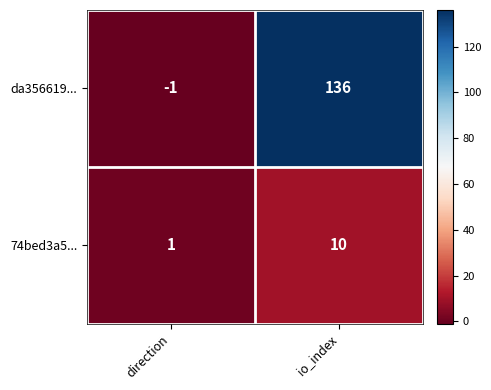

At which label is 74bed3a5... closest to 5?

direction